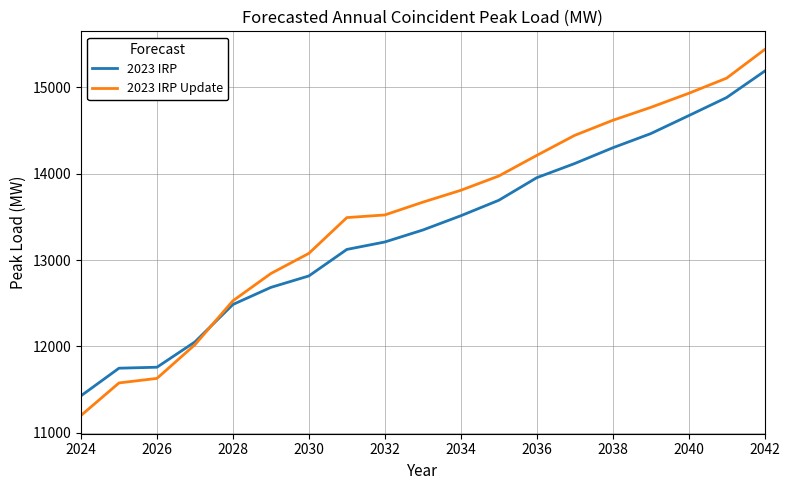

List the series in order of their peak value, lowest first.

2023 IRP, 2023 IRP Update